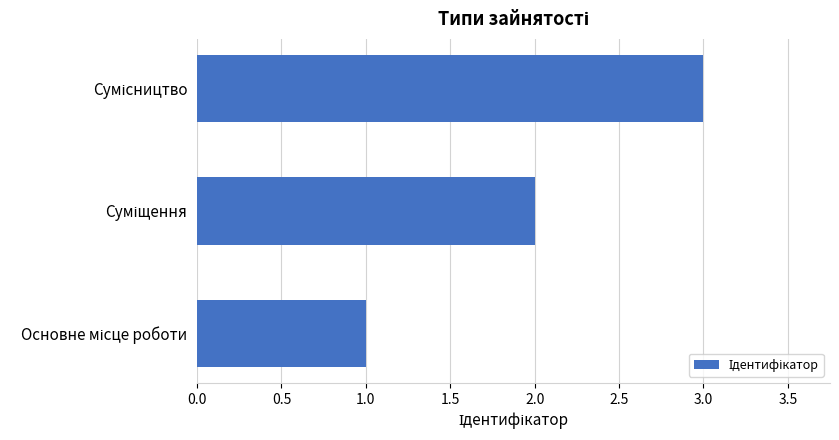

What is the maximum value shown in the chart?

3